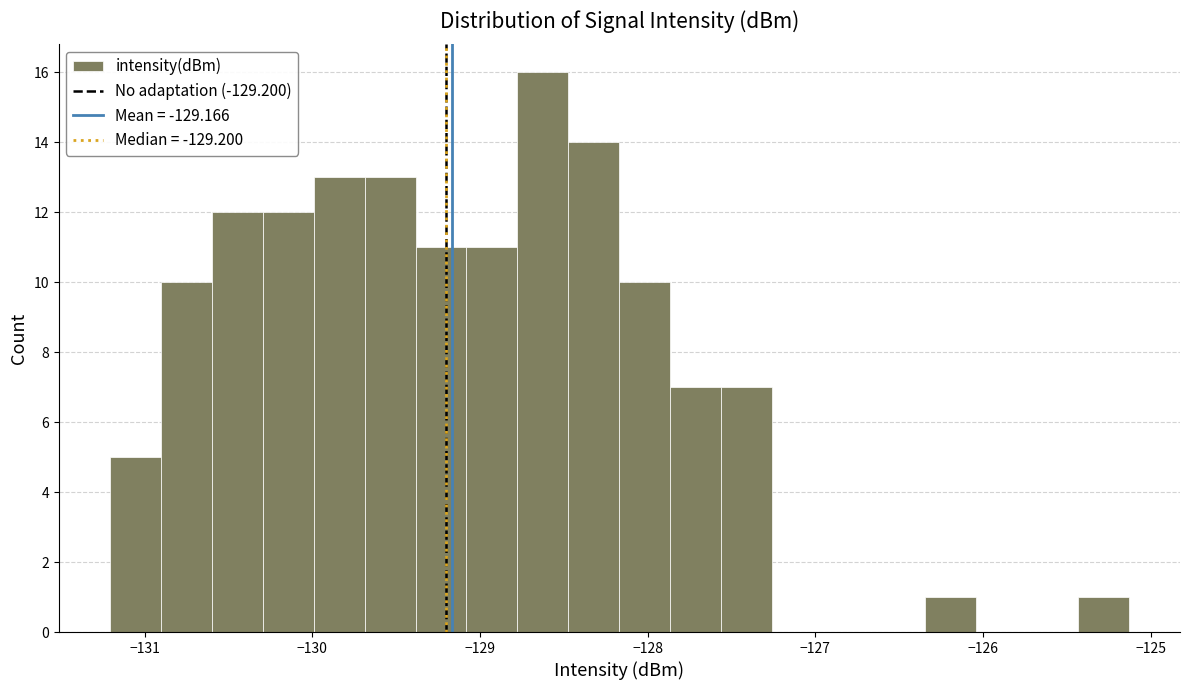

Read against the x-axis, roughly where is the centre of the tallest bar?

-128.6